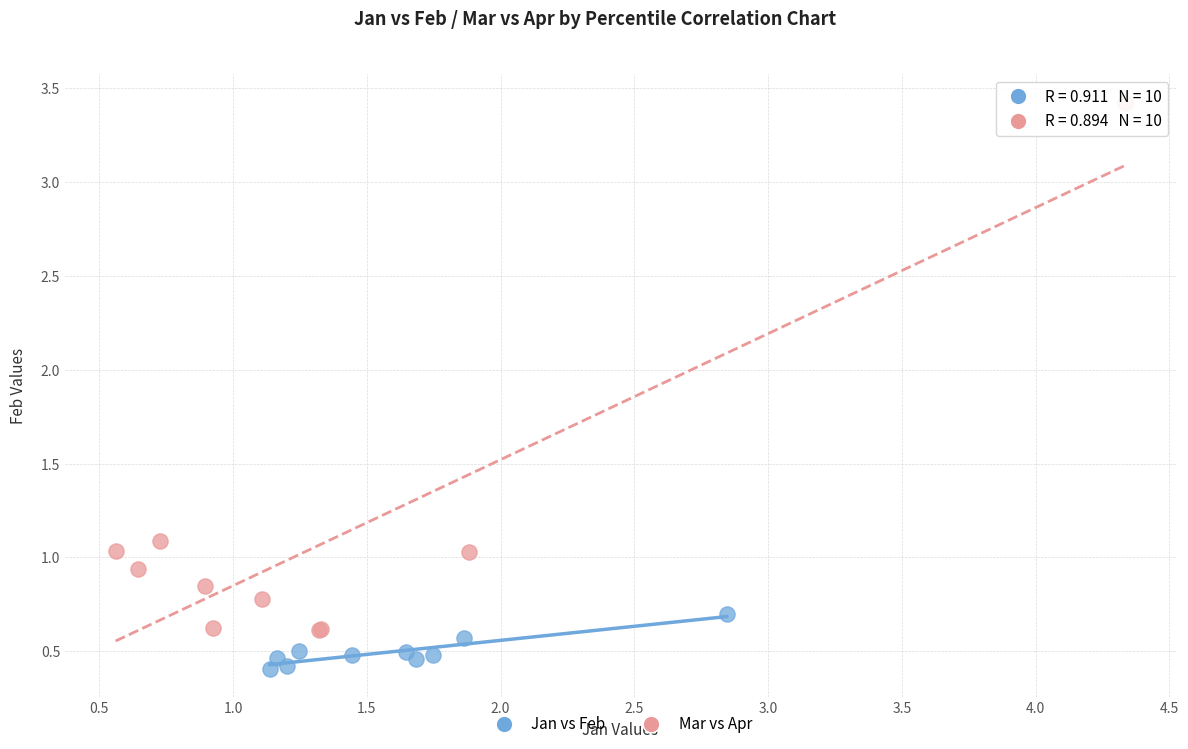

Which series contains the highest Y value?

Mar vs Apr